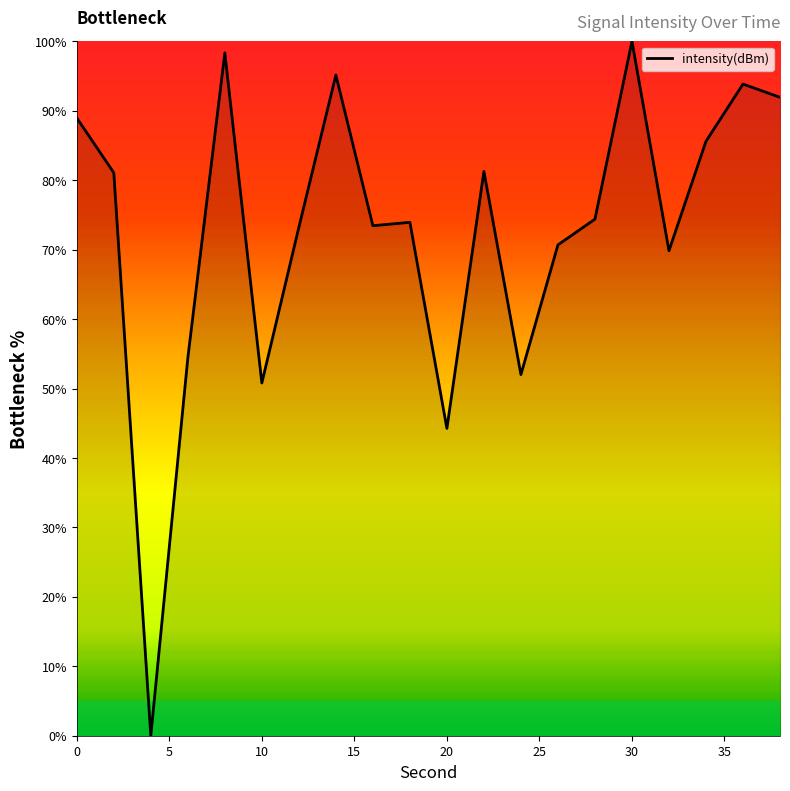

What is the maximum value shown in the chart?

100.0